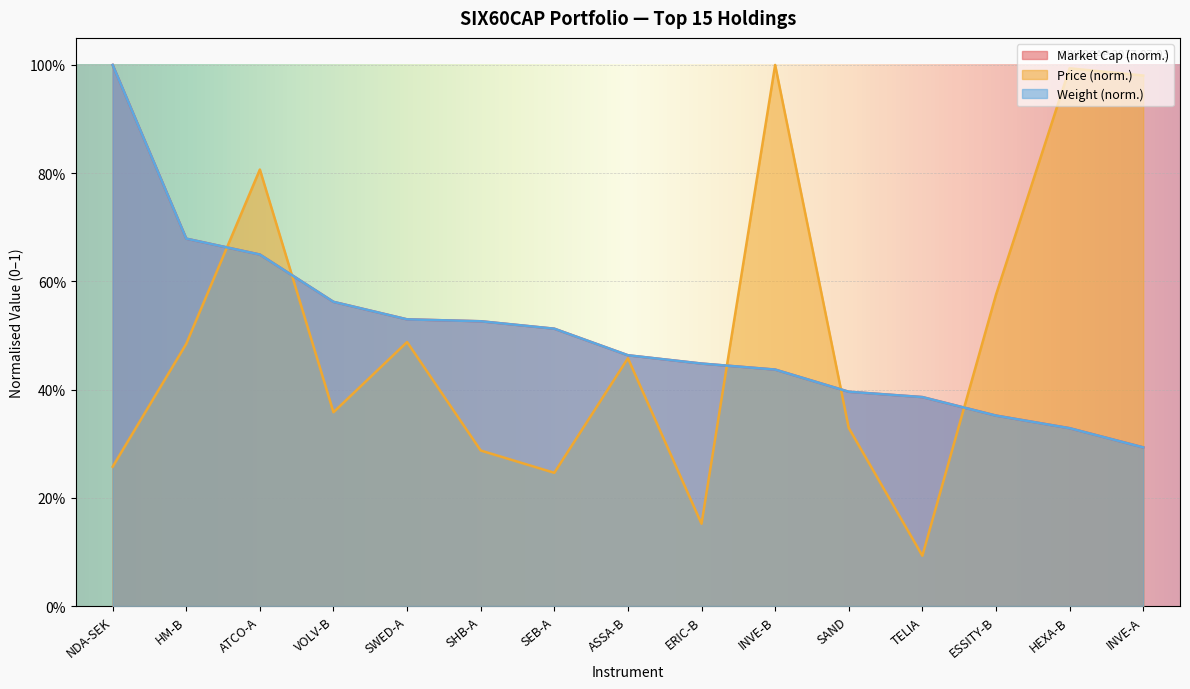

What position from the right is HM-B?

14